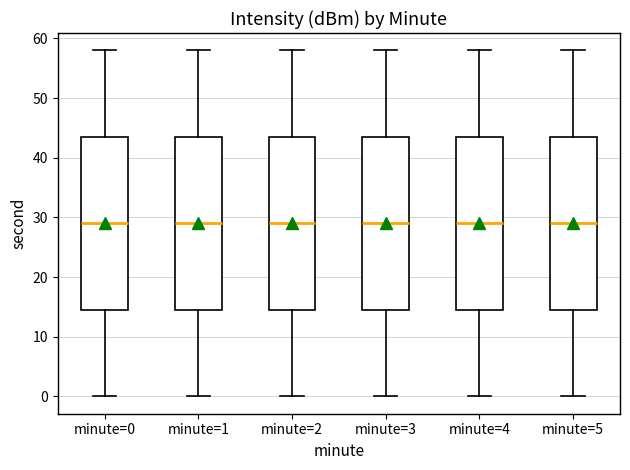

Reading left to right, transcribe this box plot: for each box, give where its median line is, the range the box spans, and where its two whiskers end, as read against the y-axis. The values are not printed on the chart, so give them approximately, as read against the axis.

minute=0: median 29, box 15 to 44, whiskers 0 to 58
minute=1: median 29, box 15 to 44, whiskers 0 to 58
minute=2: median 29, box 15 to 44, whiskers 0 to 58
minute=3: median 29, box 15 to 44, whiskers 0 to 58
minute=4: median 29, box 15 to 44, whiskers 0 to 58
minute=5: median 29, box 15 to 44, whiskers 0 to 58